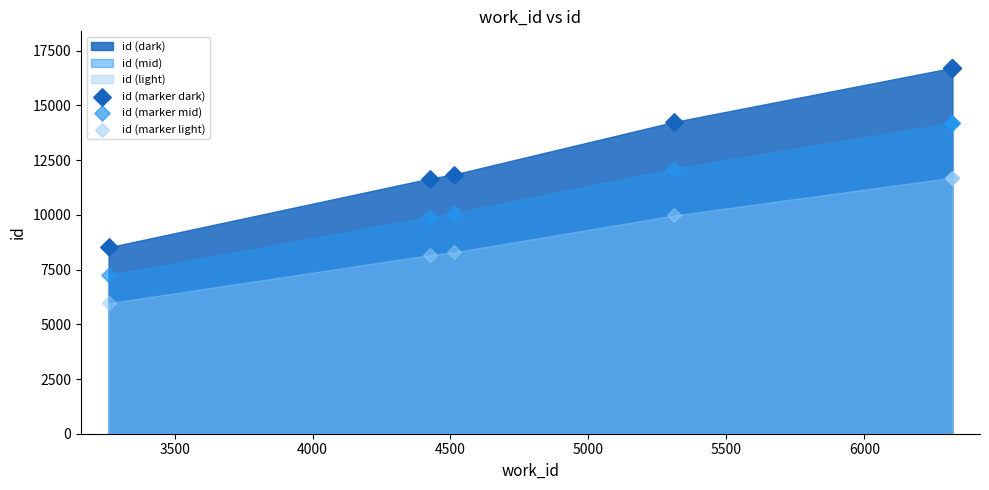

Which series contains the highest Y value?

id (marker dark)